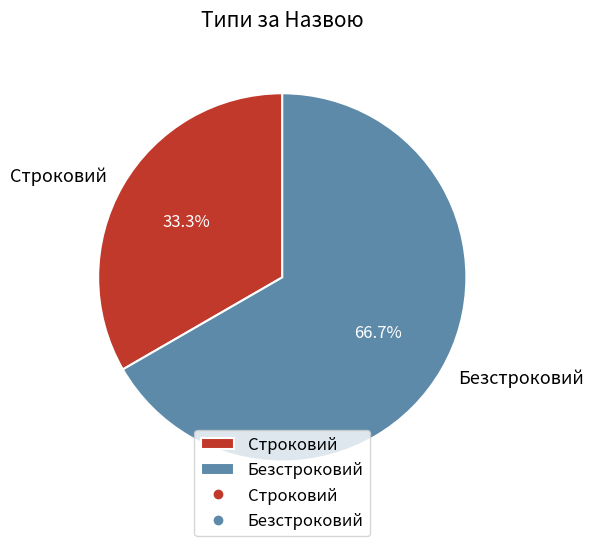

Is it true that Строковий is 33% of the pie?

True